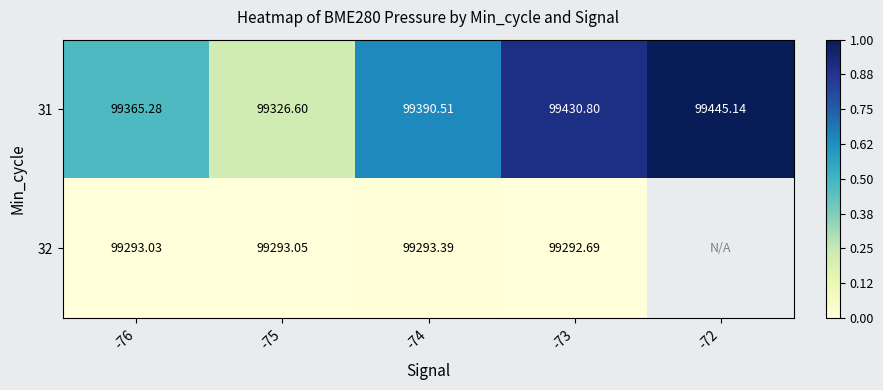

Which label corresponds to the largest value in the chart?

-72